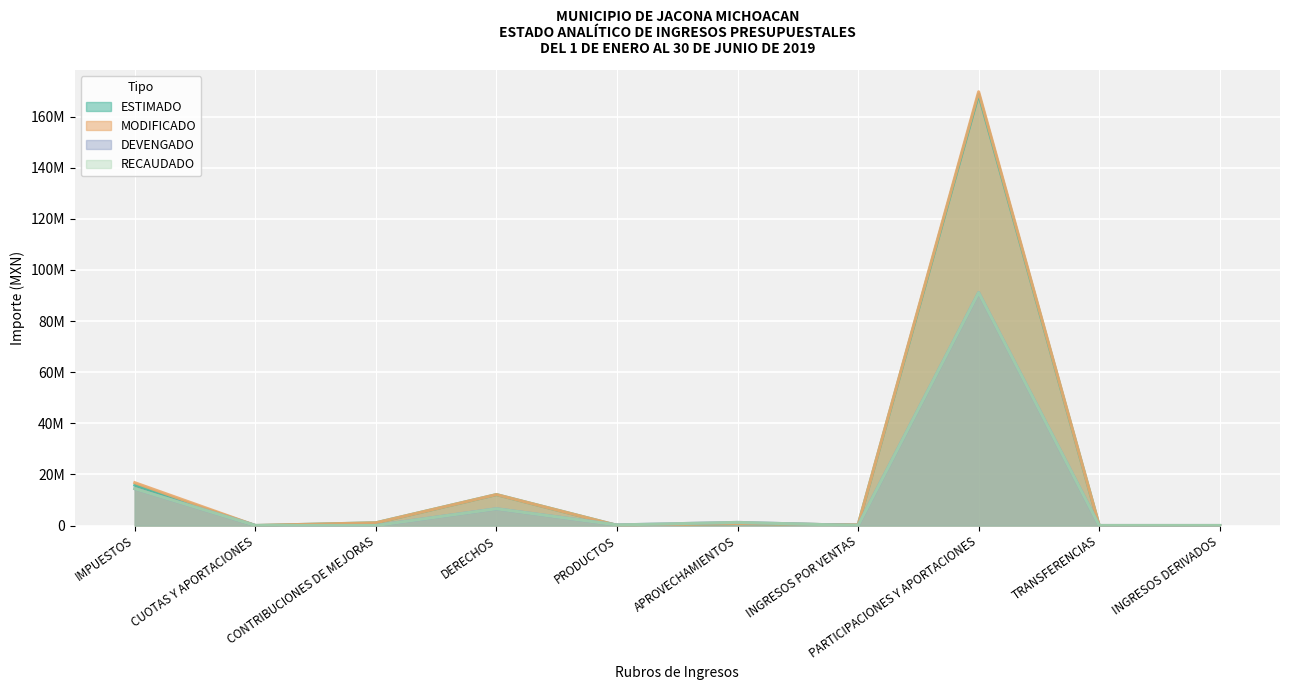

At which category does RECAUDADO reach its first local peak?

DERECHOS